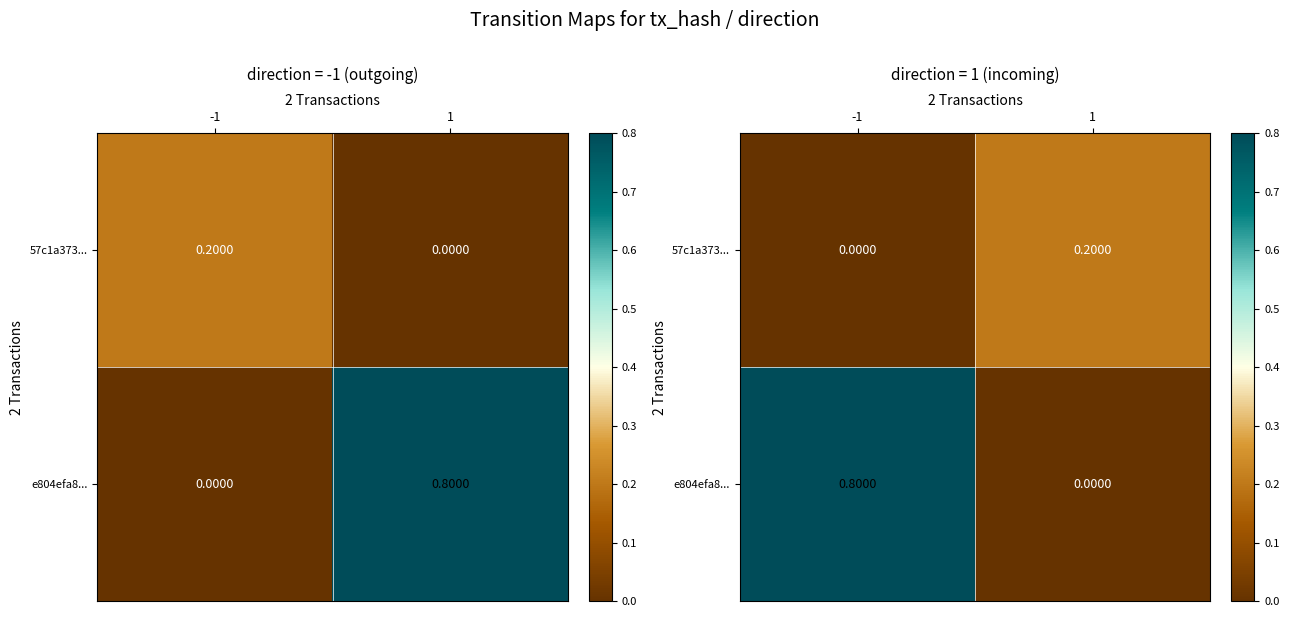

List the series in order of their overall mean, highest first.

e804efa8..., 57c1a373...